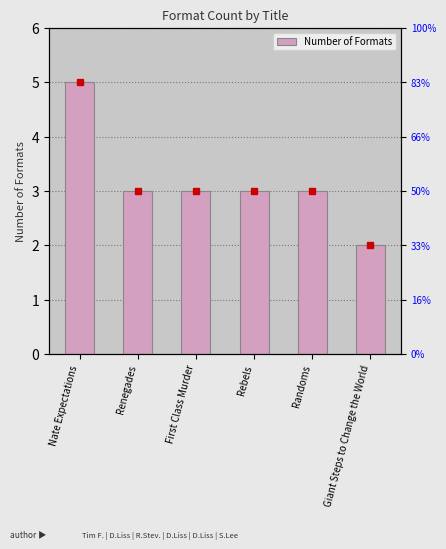

What is the minimum value shown in the chart?

2